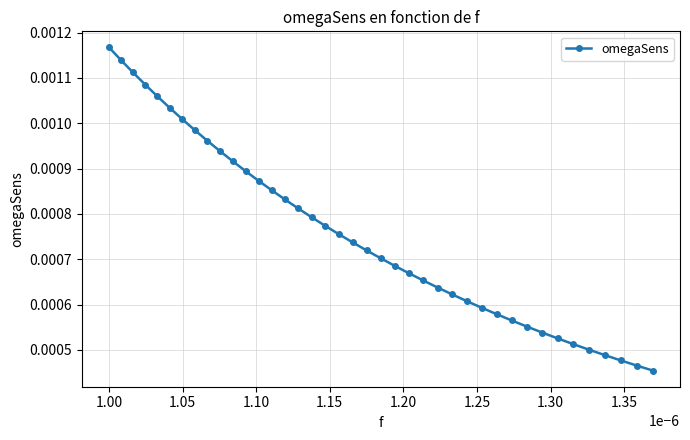

How many values are between 0 and 1?

40